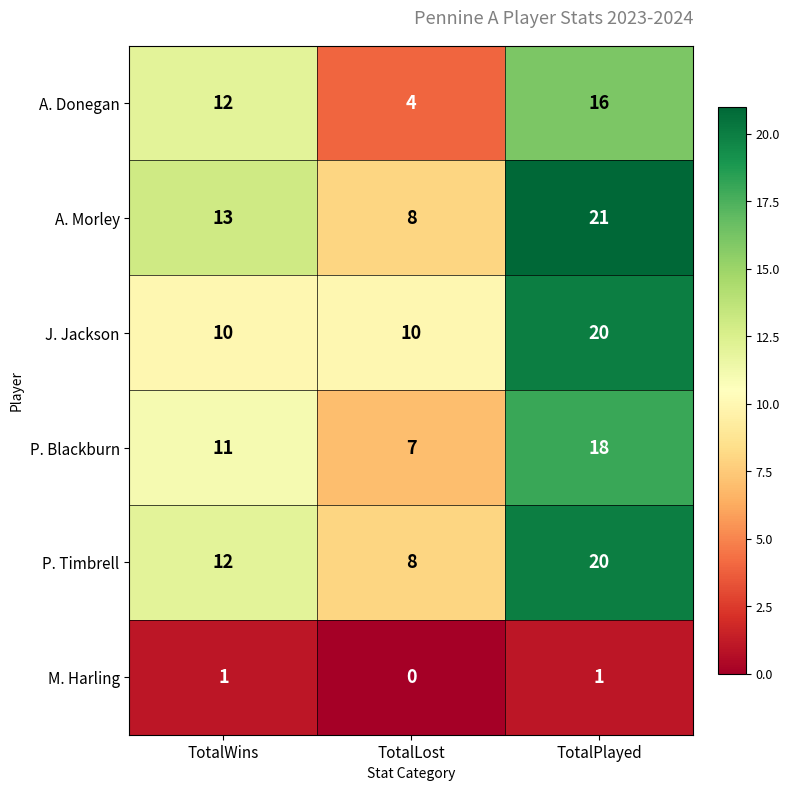

How many series are shown in this chart?

6